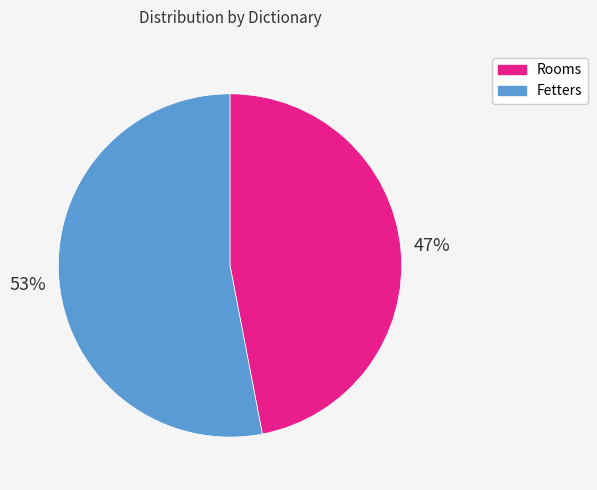

How many segments does this pie chart have?

2